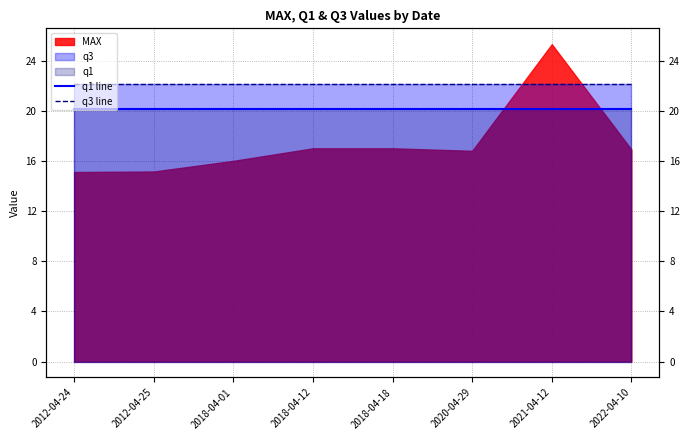

What is the label of the 3rd point from the right?

2020-04-29